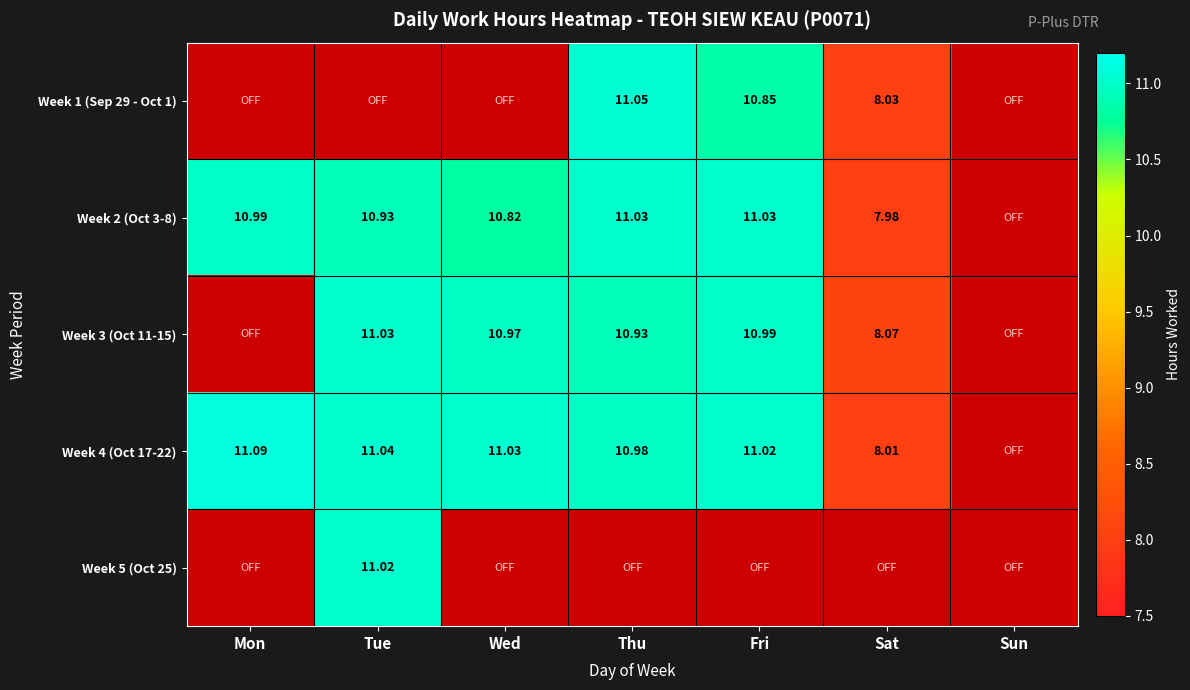

What is the sum of the Week 4 (Oct 17-22) values at Mon and Tue?

22.1